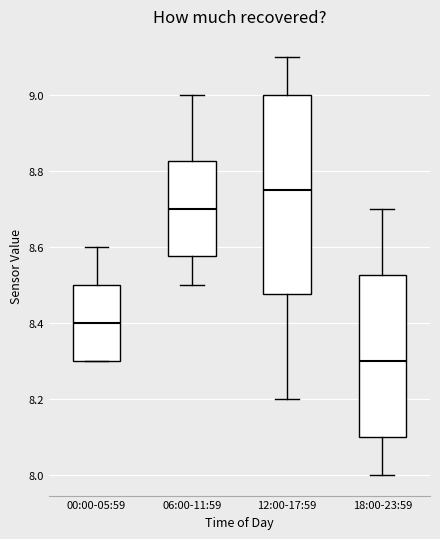

Reading left to right, read every box against the y-axis: the position of its median line, the range the box covers, and the ends of its whiskers. The values are not printed on the chart, so give them approximately, as read against the axis.

00:00-05:59: median 8.40, box 8.30 to 8.50, whiskers 8.30 to 8.60
06:00-11:59: median 8.70, box 8.58 to 8.82, whiskers 8.50 to 9.00
12:00-17:59: median 8.76, box 8.48 to 9.00, whiskers 8.20 to 9.10
18:00-23:59: median 8.30, box 8.10 to 8.52, whiskers 8.00 to 8.70